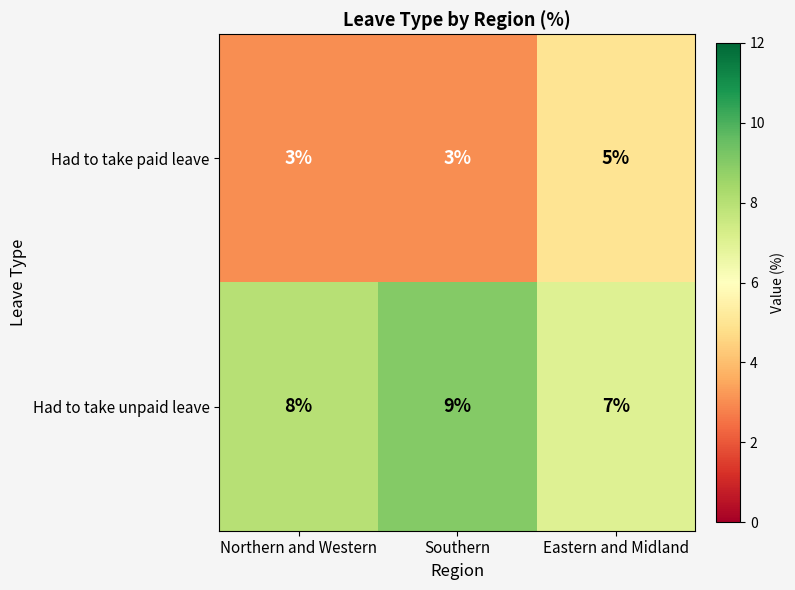

At which label is Had to take unpaid leave closest to 8?

Northern and Western